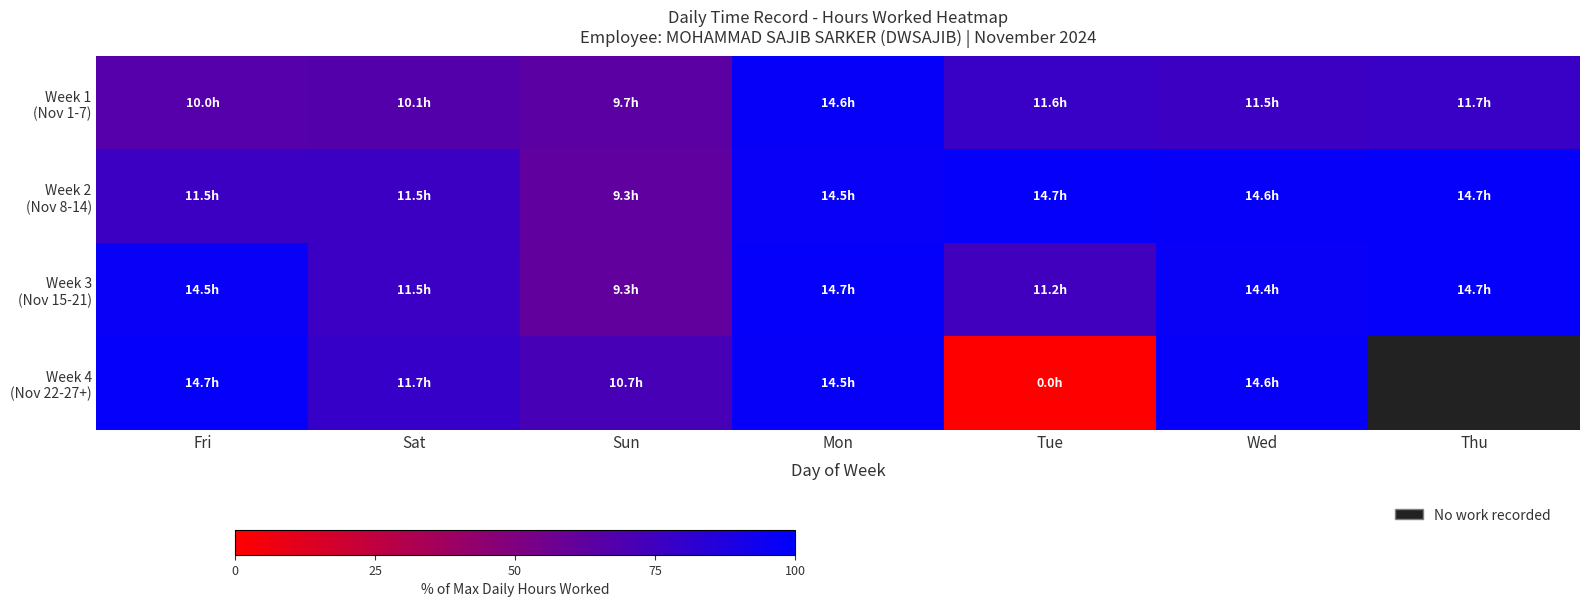

At which label is Week 2 (Nov 8-14) closest to 80?

Sat